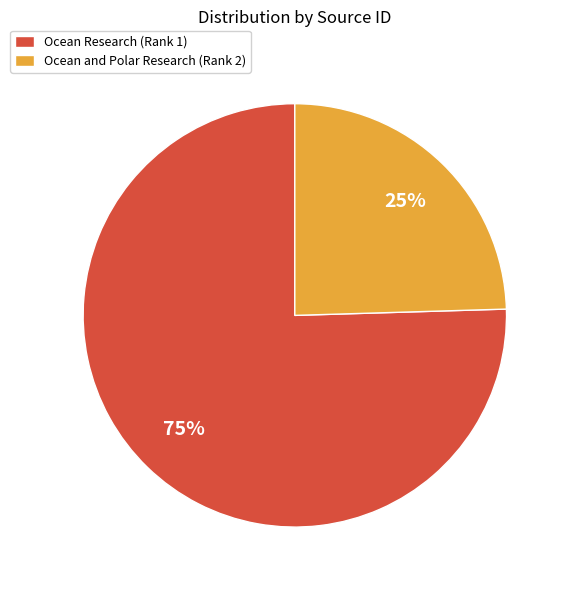

Count the number of slices in the pie.

2